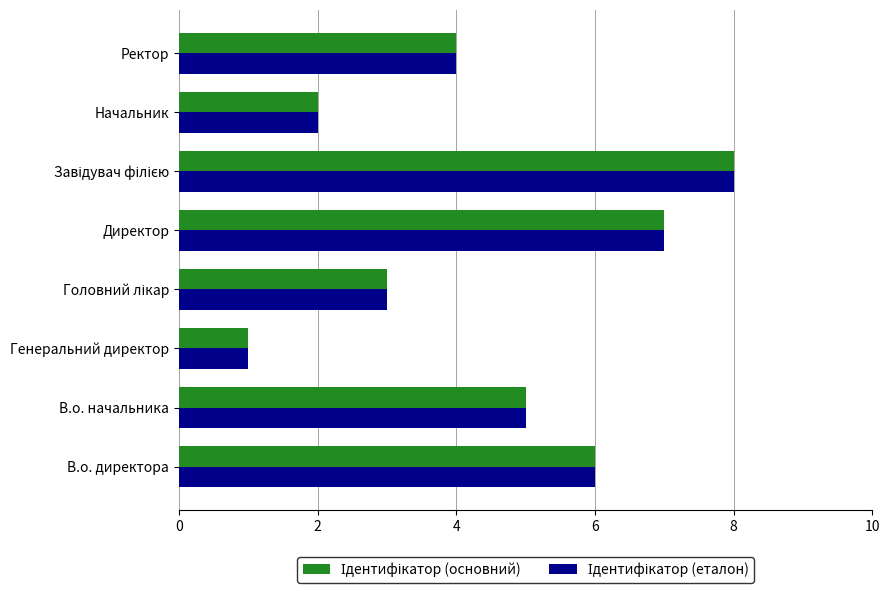

What is the total value across all series at В.о. директора?

12